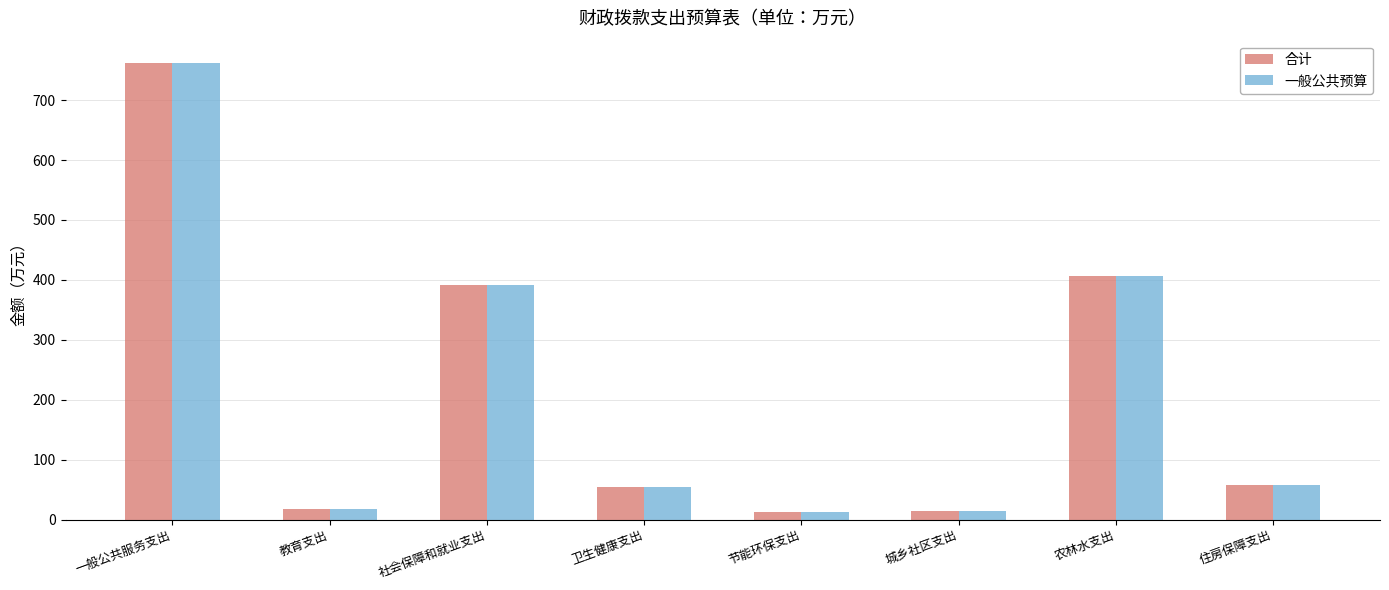

What is the maximum value shown in the chart?

761.2